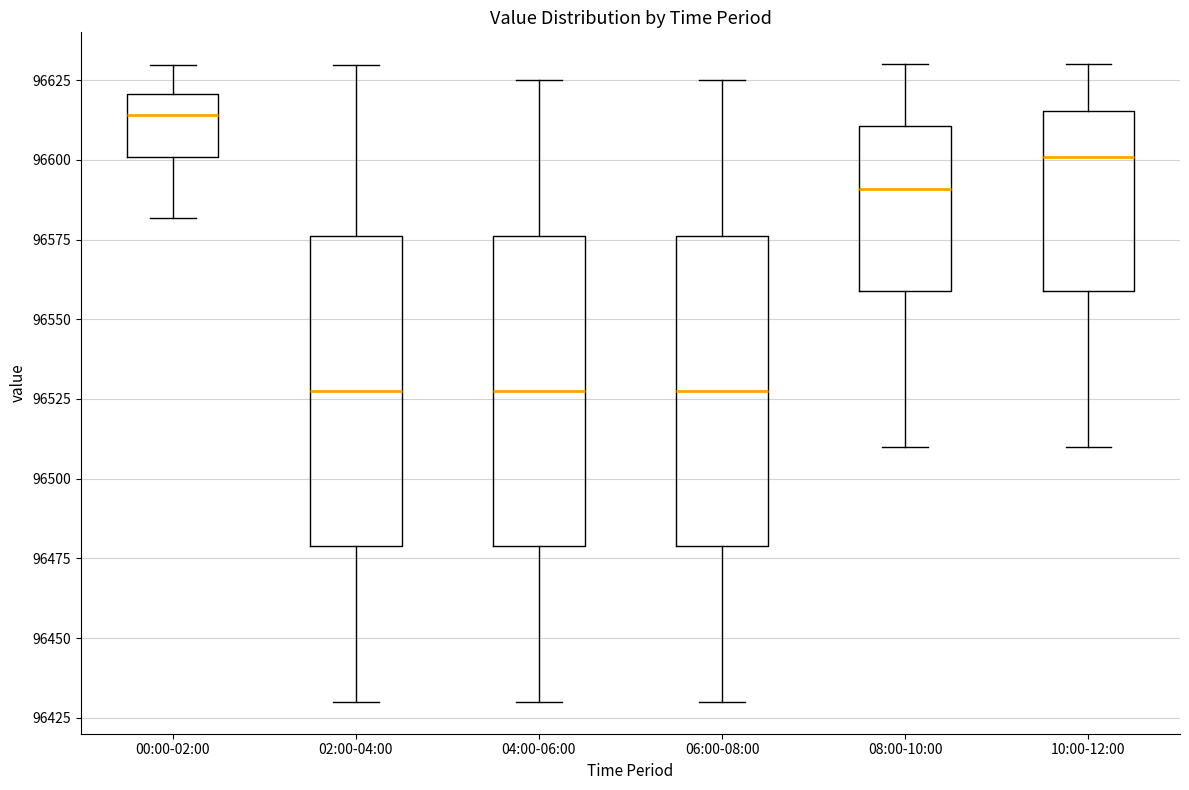

Where is the lower edge of the box for 08:00-10:00 on the y-axis? The values are not printed on the chart, so give them approximately, as read against the axis.

96560